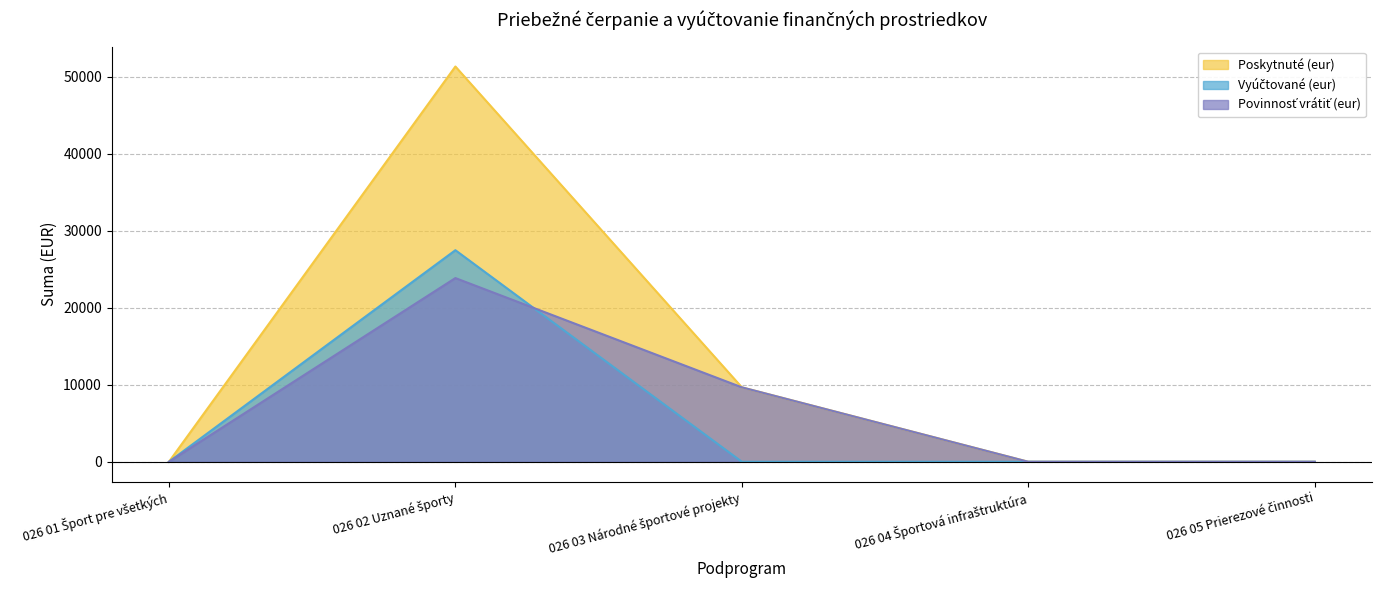

What position from the left is 026 02 Uznané športy?

2